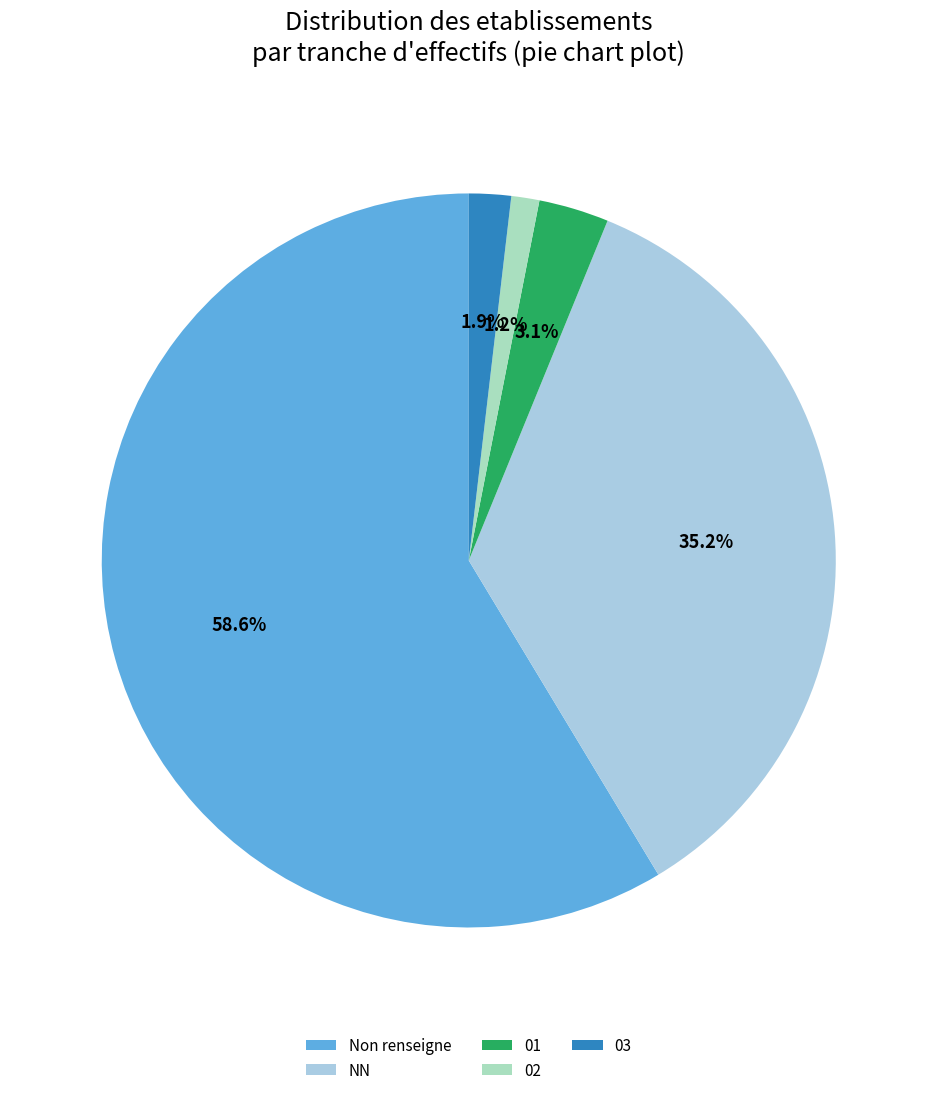

Which has a higher value, 03 or Non renseigne?

Non renseigne